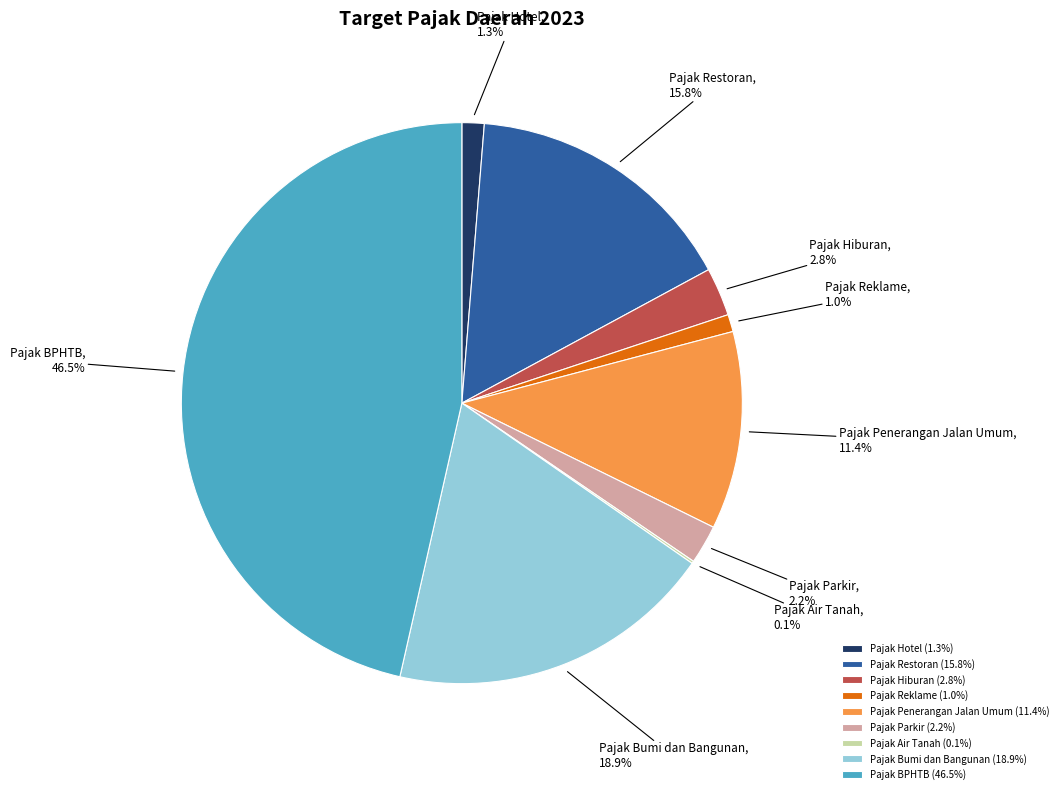

The Pajak Restoran slice represents 6% of the pie. True or false?

False